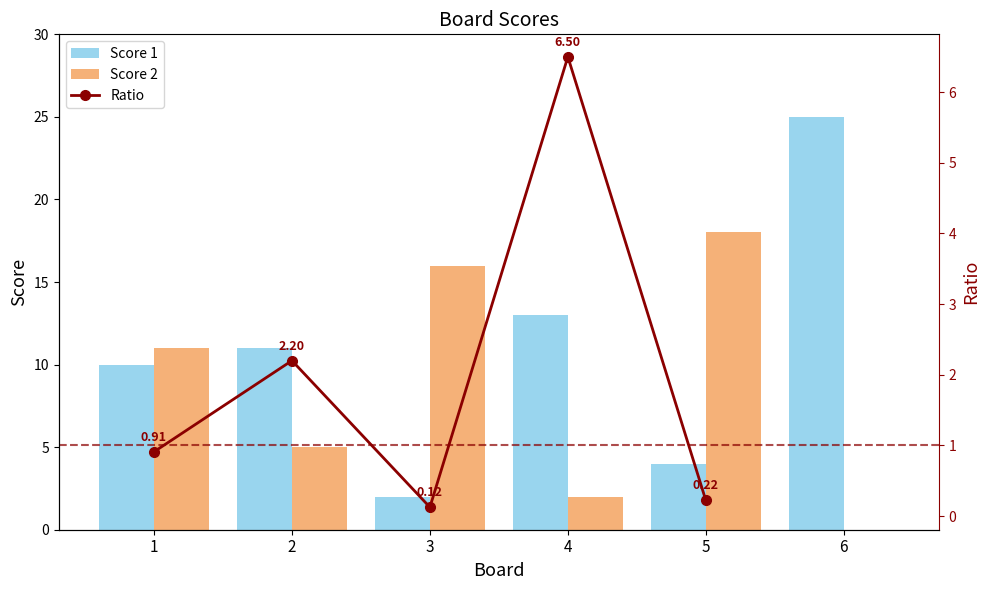

At which label is Score 1 closest to 13?

4